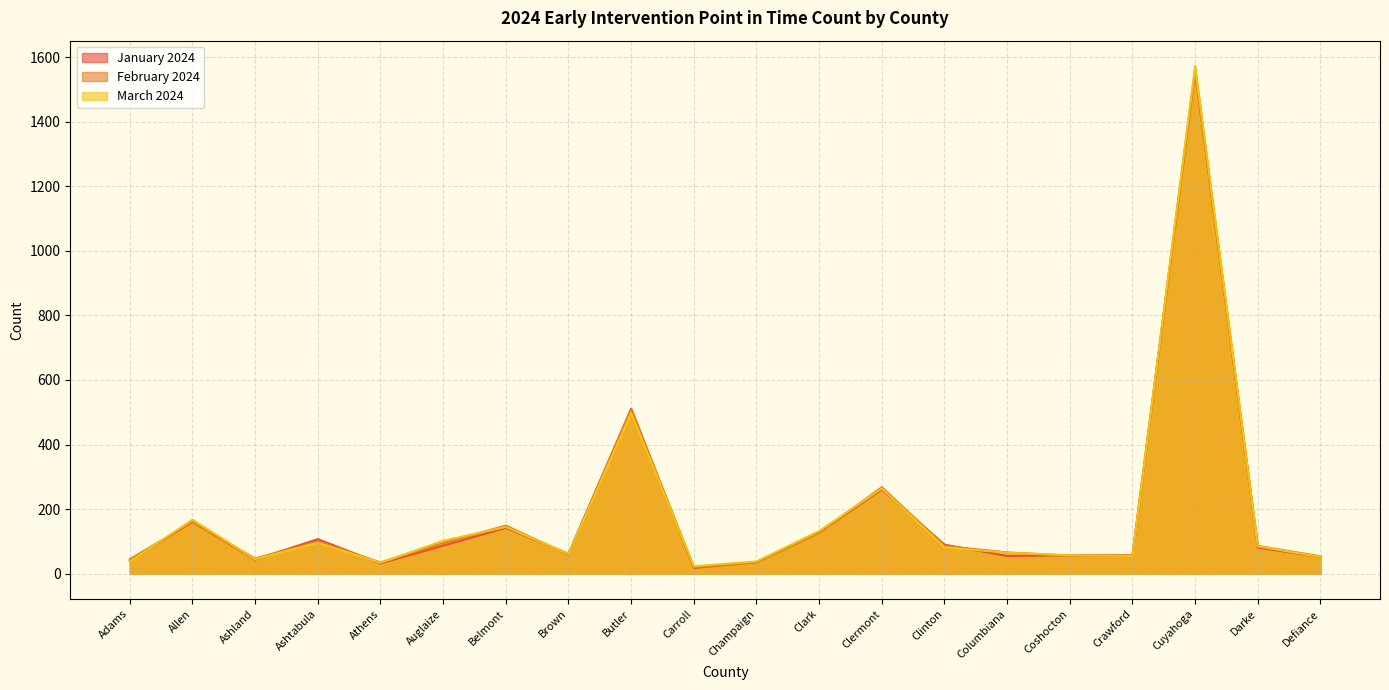

At which label is March 2024 closest to 797?

Butler